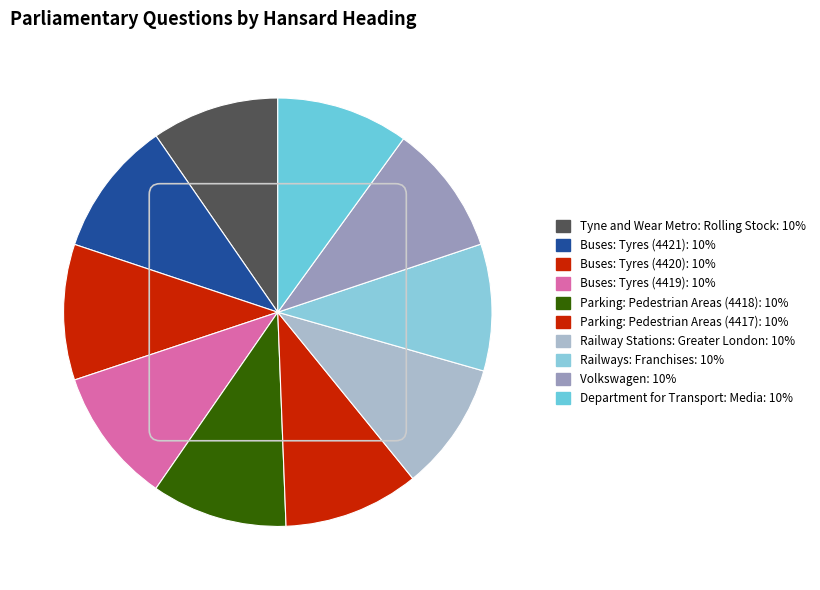

What is the smallest slice in the pie chart?

Railways: Franchises